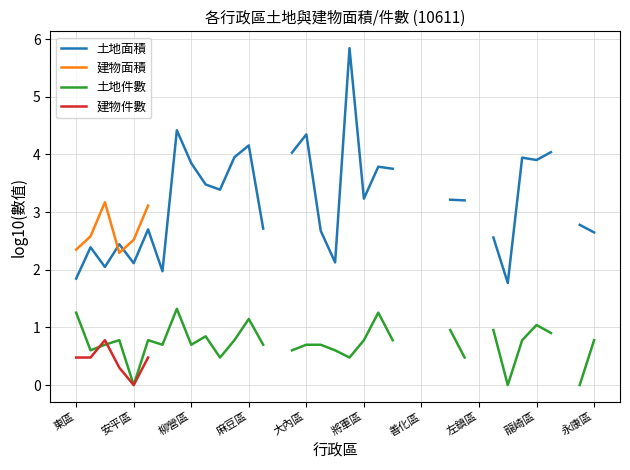

How many interior local peaks does the 建物面積 series have?

1